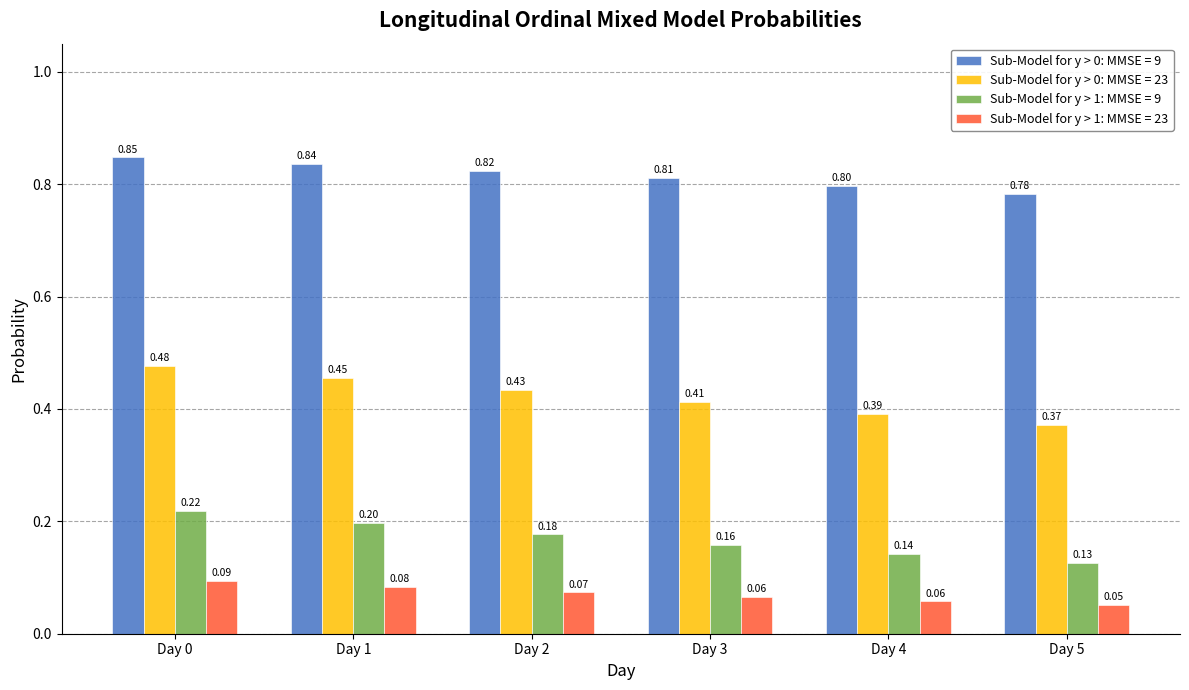

How many bars are there in each group?

4